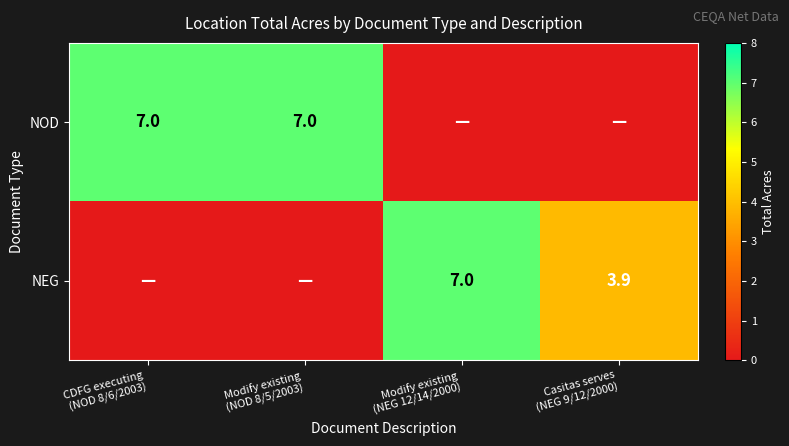

What is the total value across all series at Modify existing
(NOD 8/5/2003)?

7.0